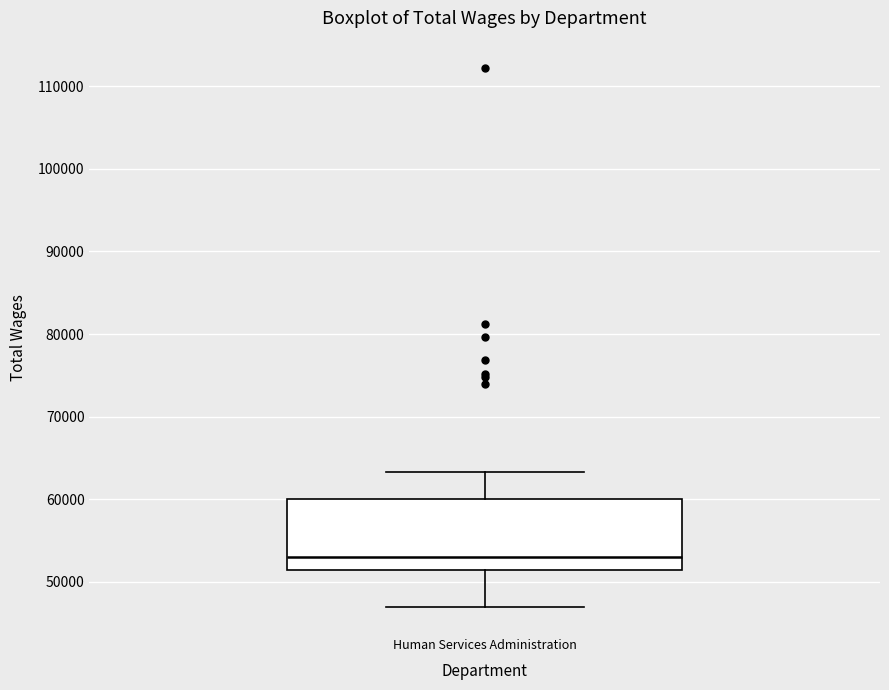

Transcribe this box plot: give where the median line is, the range the box spans, and where the two whiskers end, as read against the y-axis. The values are not printed on the chart, so give them approximately, as read against the axis.

median 53000, box 52000 to 60000, whiskers 47000 to 63000